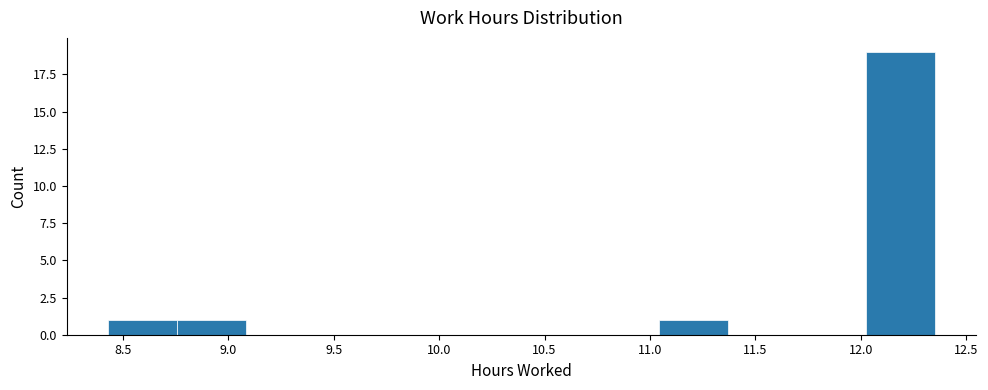

What is the height of the bar covering 12.00 to 12.35 on the x-axis? Neither the bar edges nor the heights are printed on the chart, so give them approximately, as read against the axes.

19